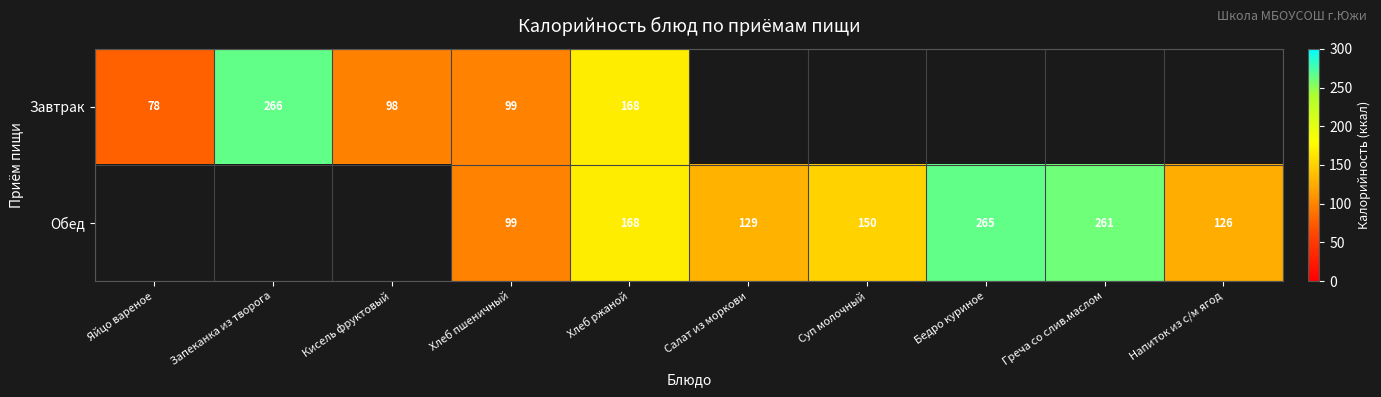

Is it true that Обед equals 57 at Салат из моркови?

False